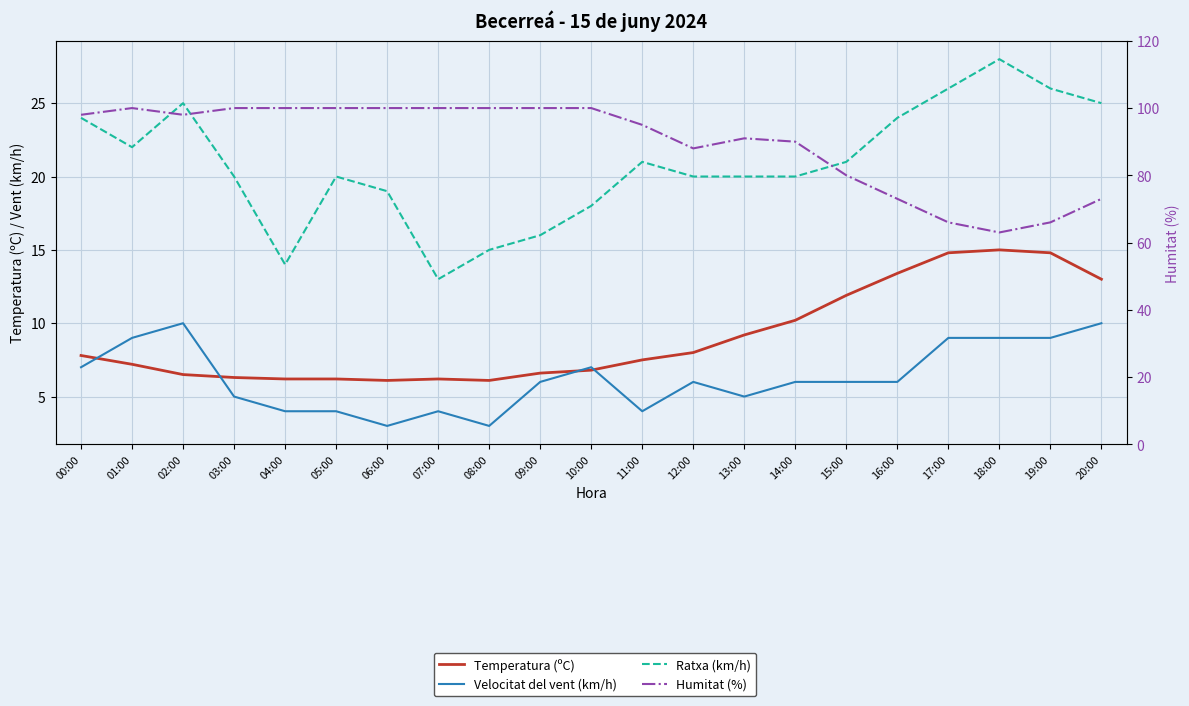

Where is Humitat (%) nearest to the value 81?

15:00